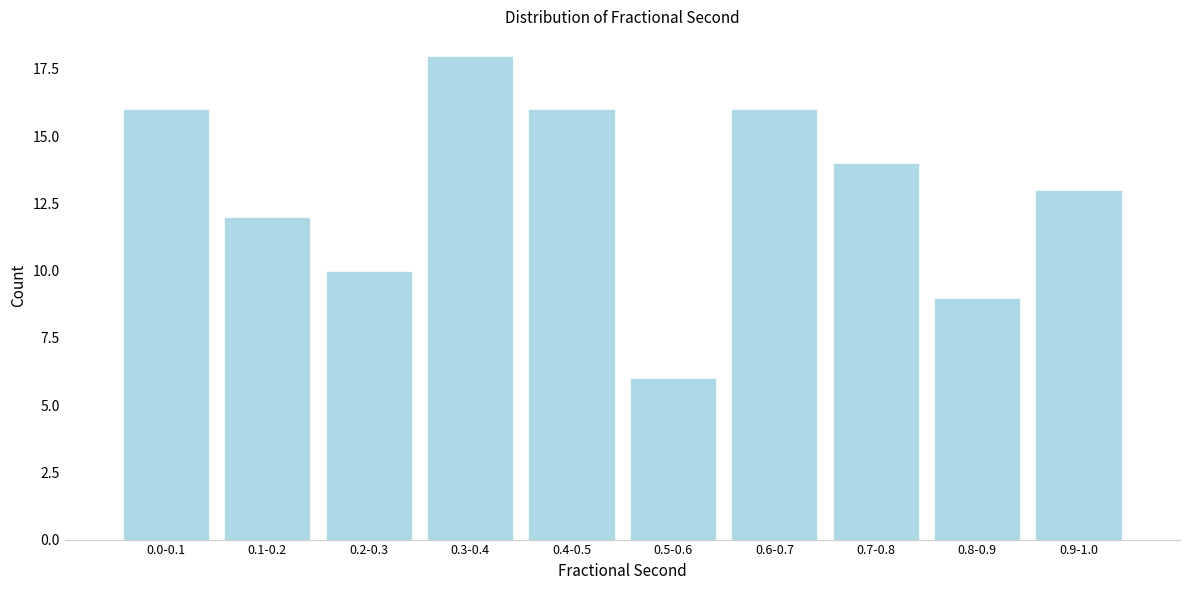

Reading right to left, what are all the values shown in this chart?

13	9	14	16	6	16	18	10	12	16